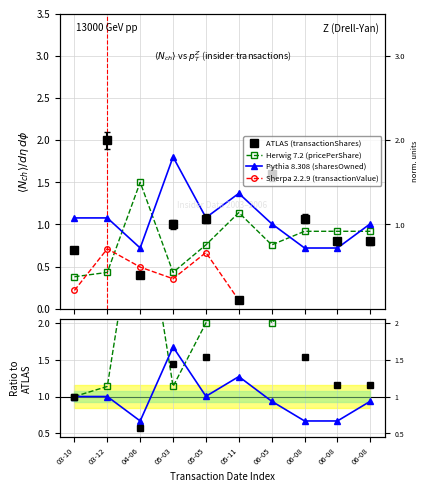

Where is the first local minimum for transactionPricePerShare?

05-03